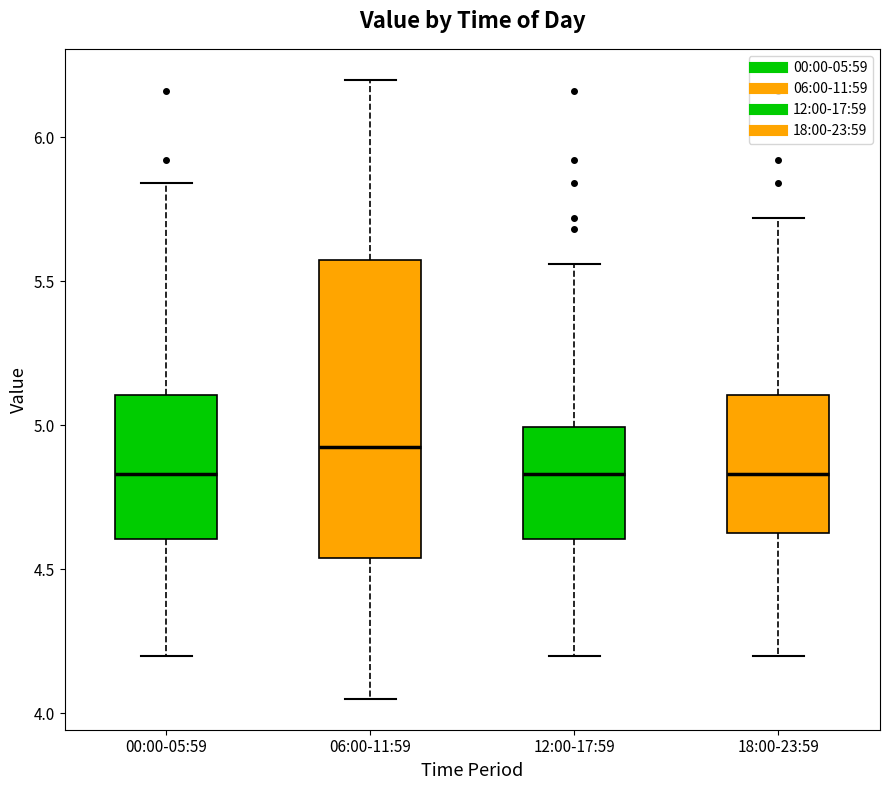

Which box is the tallest, from its lower edge to its upper edge?

06:00-11:59